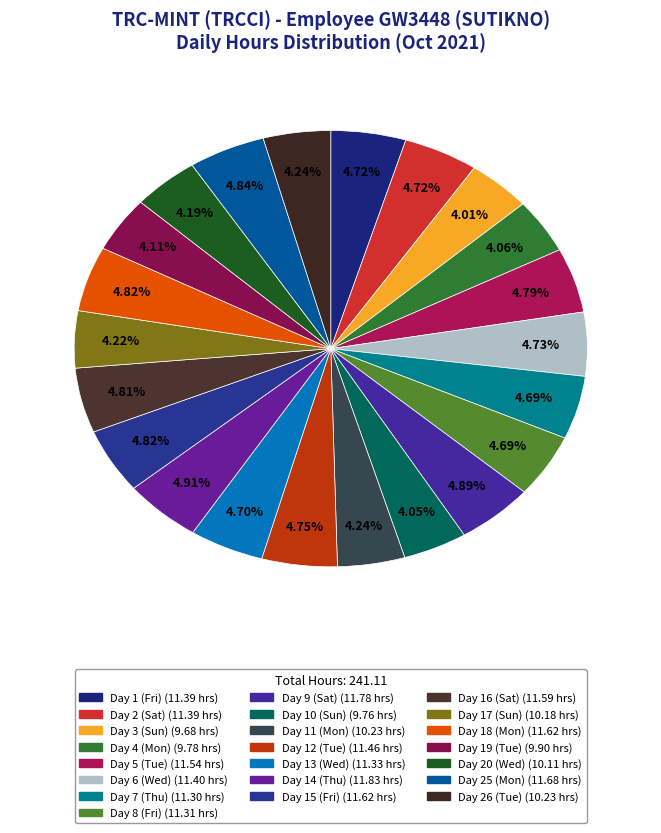

Count the number of slices in the pie.

22